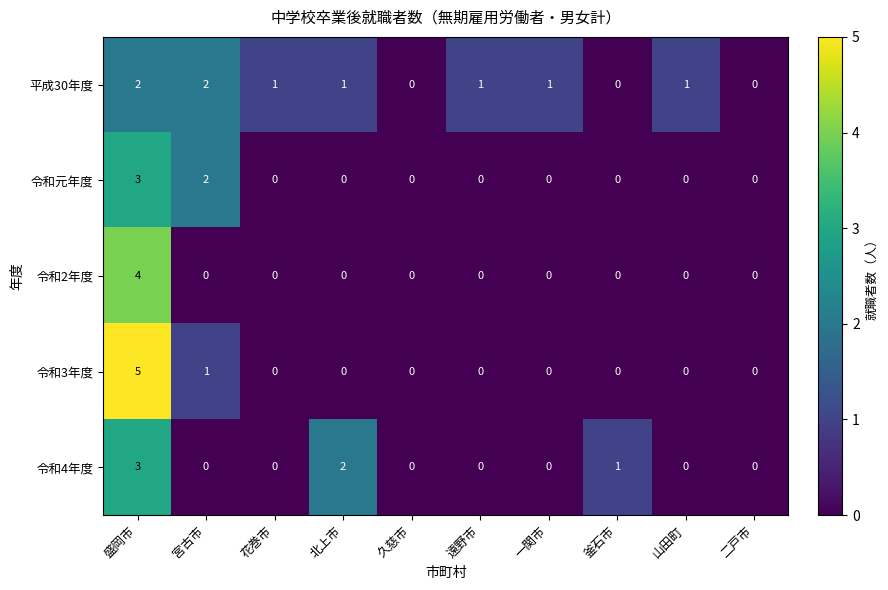

Which series has the widest spread of values?

令和3年度